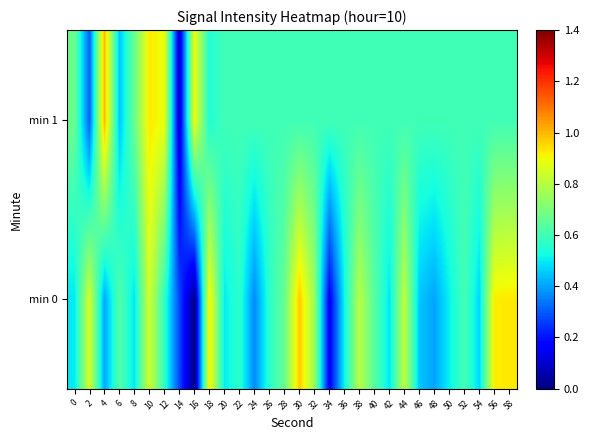

At which category is the sum across all series the highest?

10